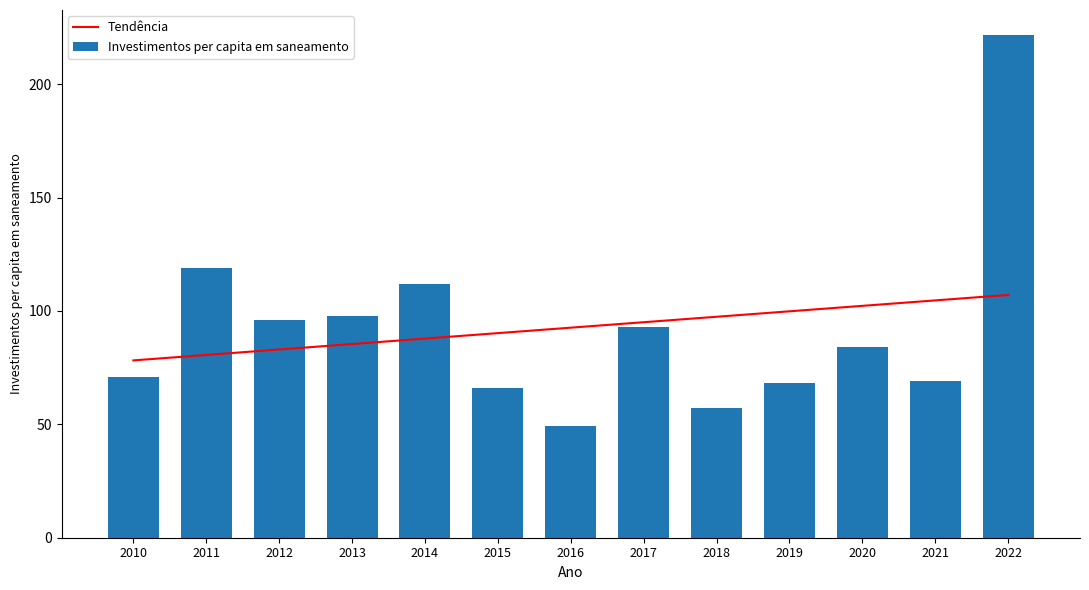

True or false: Investimentos per capita em saneamento has a value of 84.0 at 2020.

True